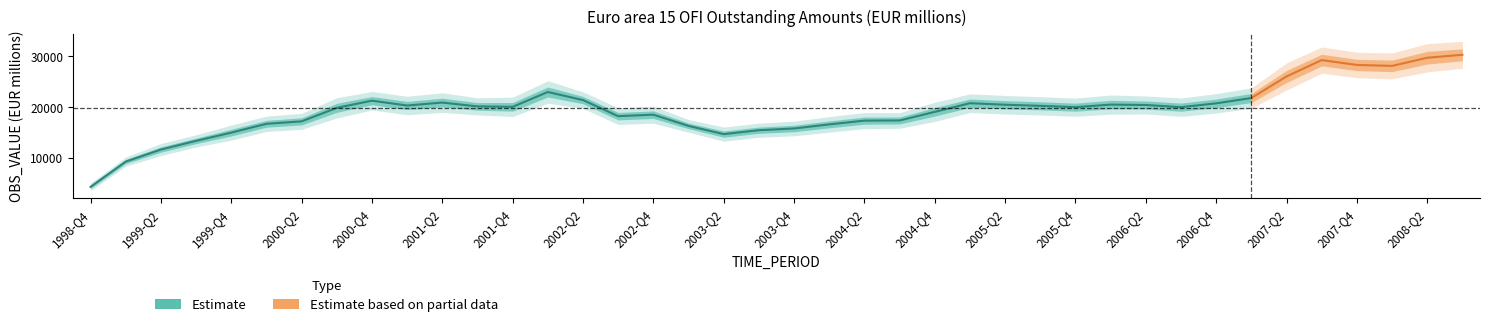

Which label corresponds to the smallest value in the chart?

1998-Q4